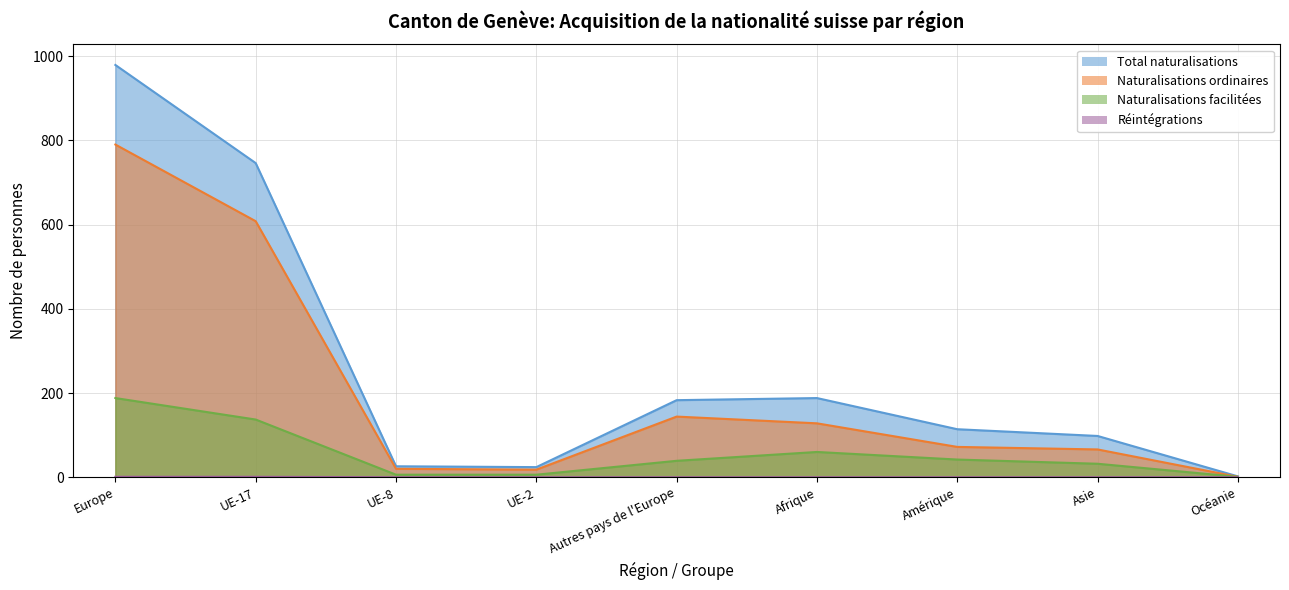

What is the spread (max minus min) of values at Océanie?

2